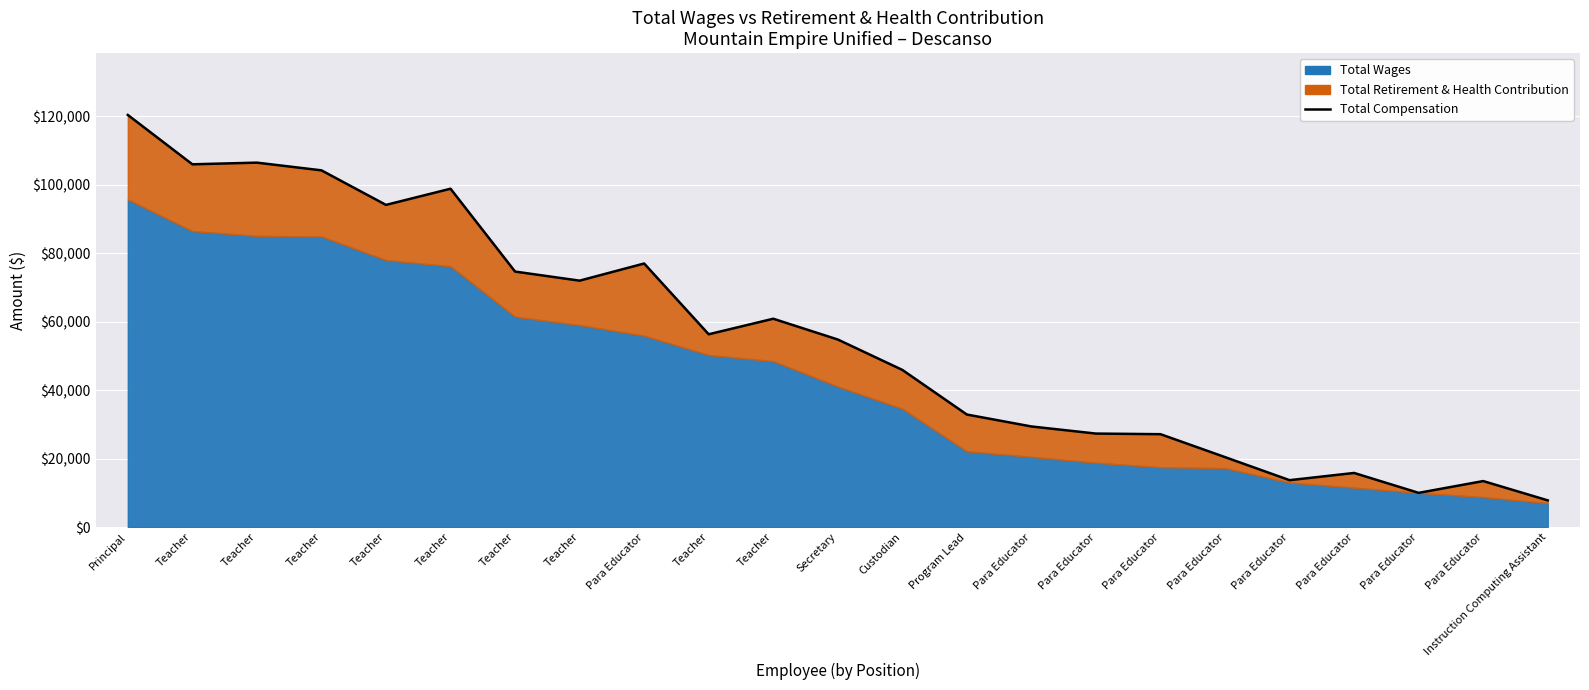

What is the sum of all values?

1269869